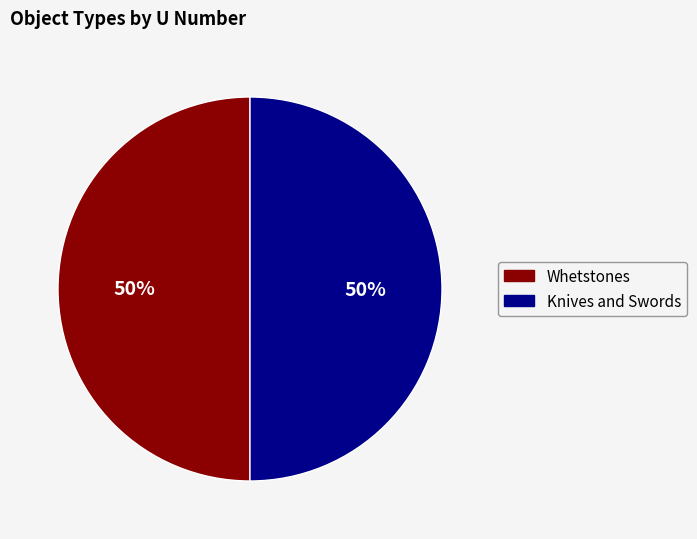

Combined, do Whetstones and Knives and Swords account for over 50%?

Yes